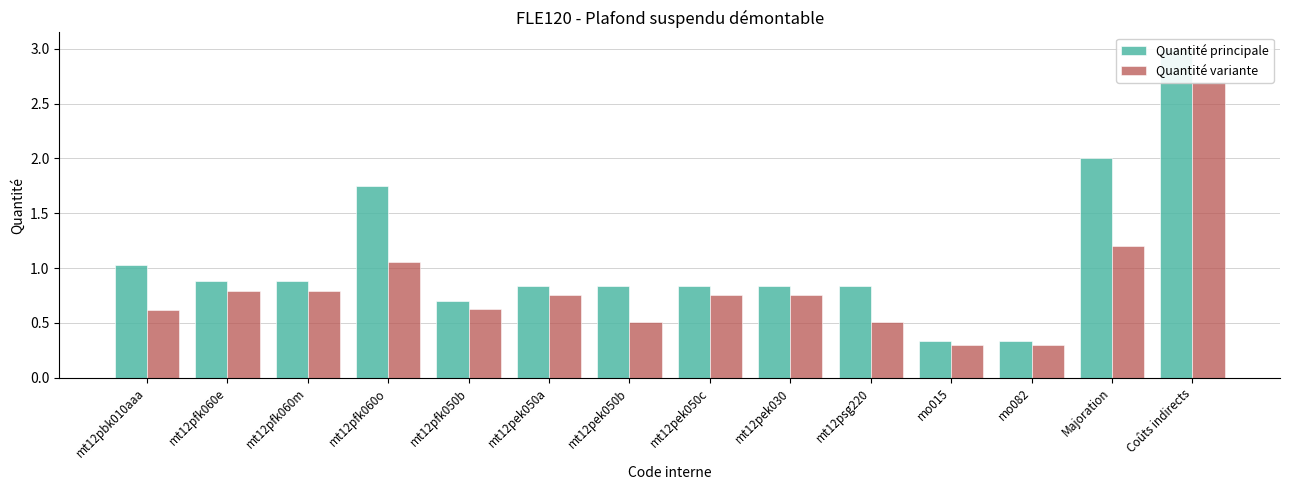

Is the value of Quantité variante at mt12pfk060o greater than the value of Quantité principale at mt12pbk010aaa?

Yes